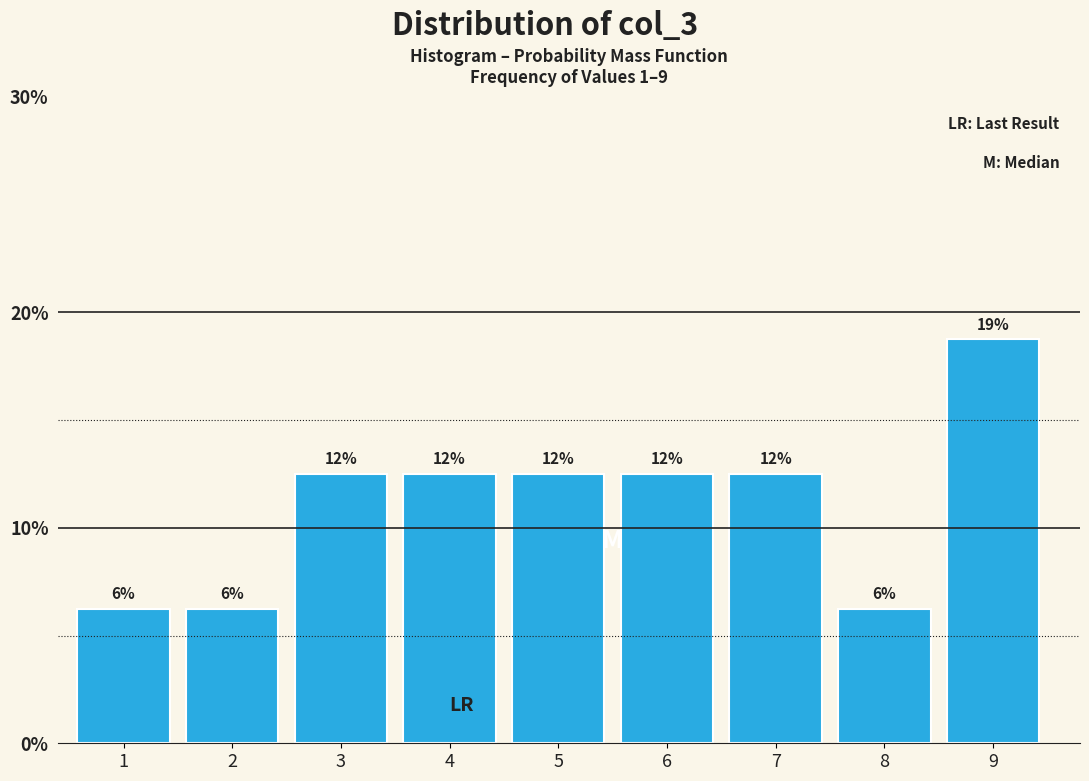

How many bars are there in total?

9